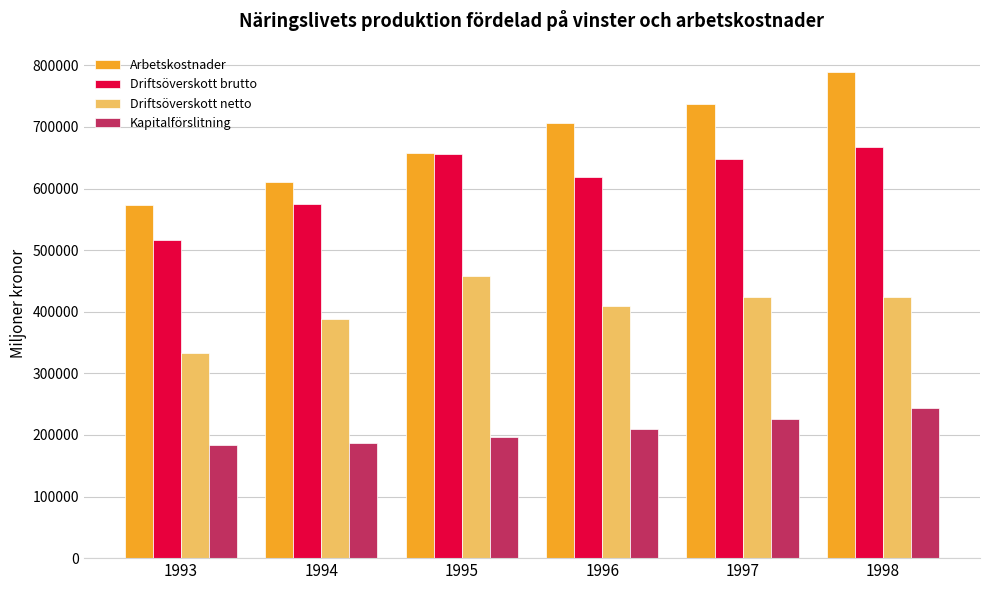

Between 1997 and 1998, which series saw the biggest shift?

Arbetskostnader